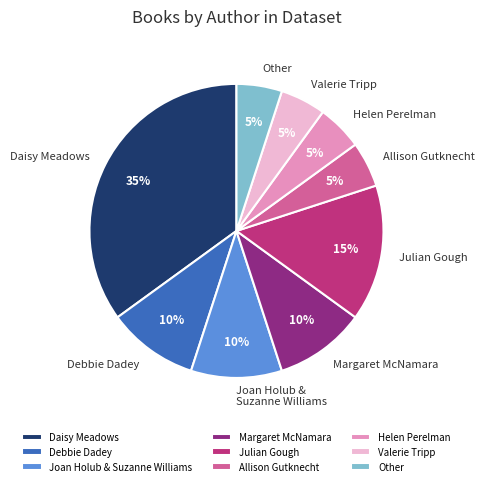

Does any single category account for the majority?

No